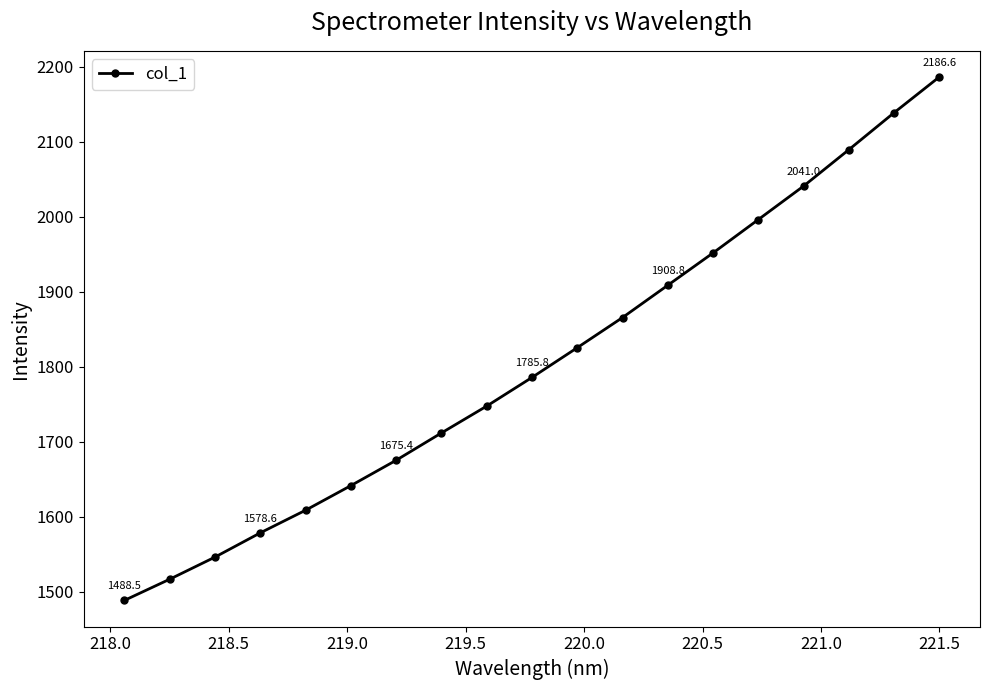

What is the difference between the second highest and minimum values?

650.4